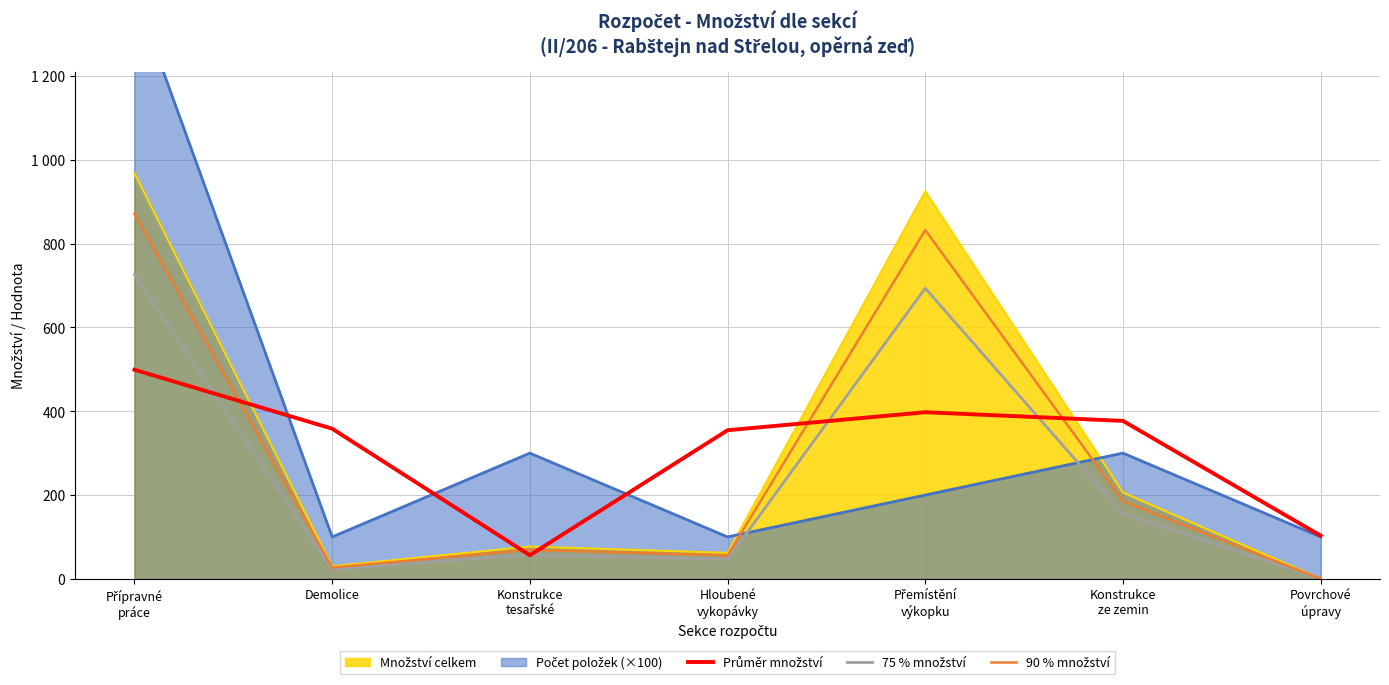

At which category does 90 % množství reach its first local peak?

Konstrukce
tesařské